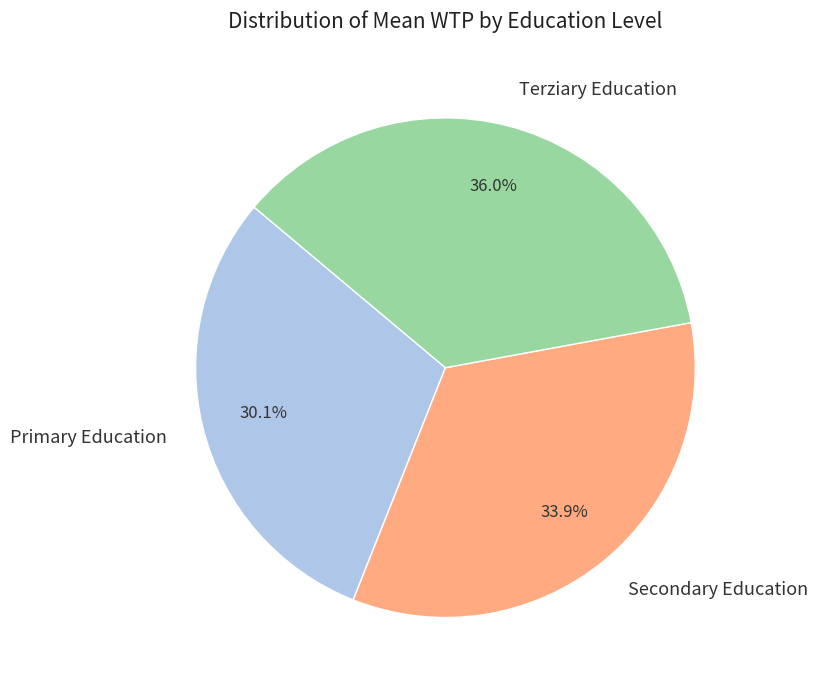

Does Terziary Education account for over 50% of the chart?

No